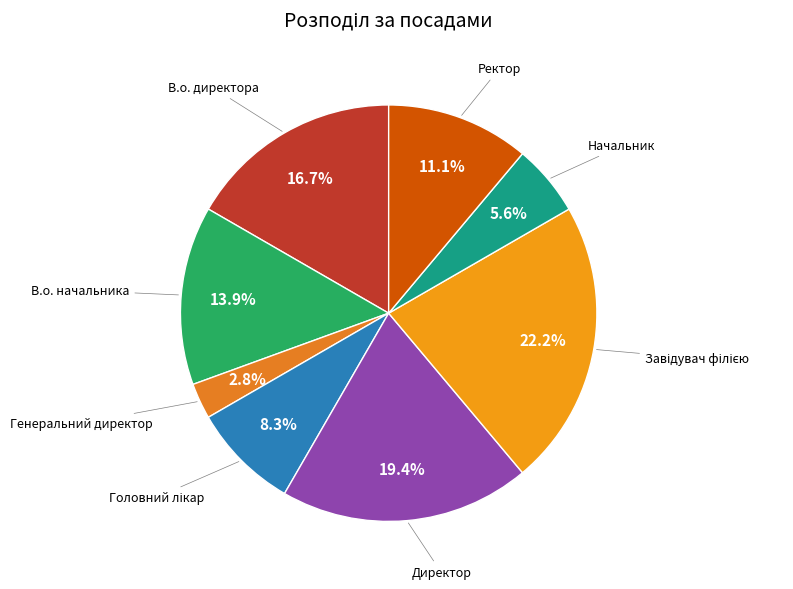

What percentage is NOT represented by В.о. начальника?

86.1%